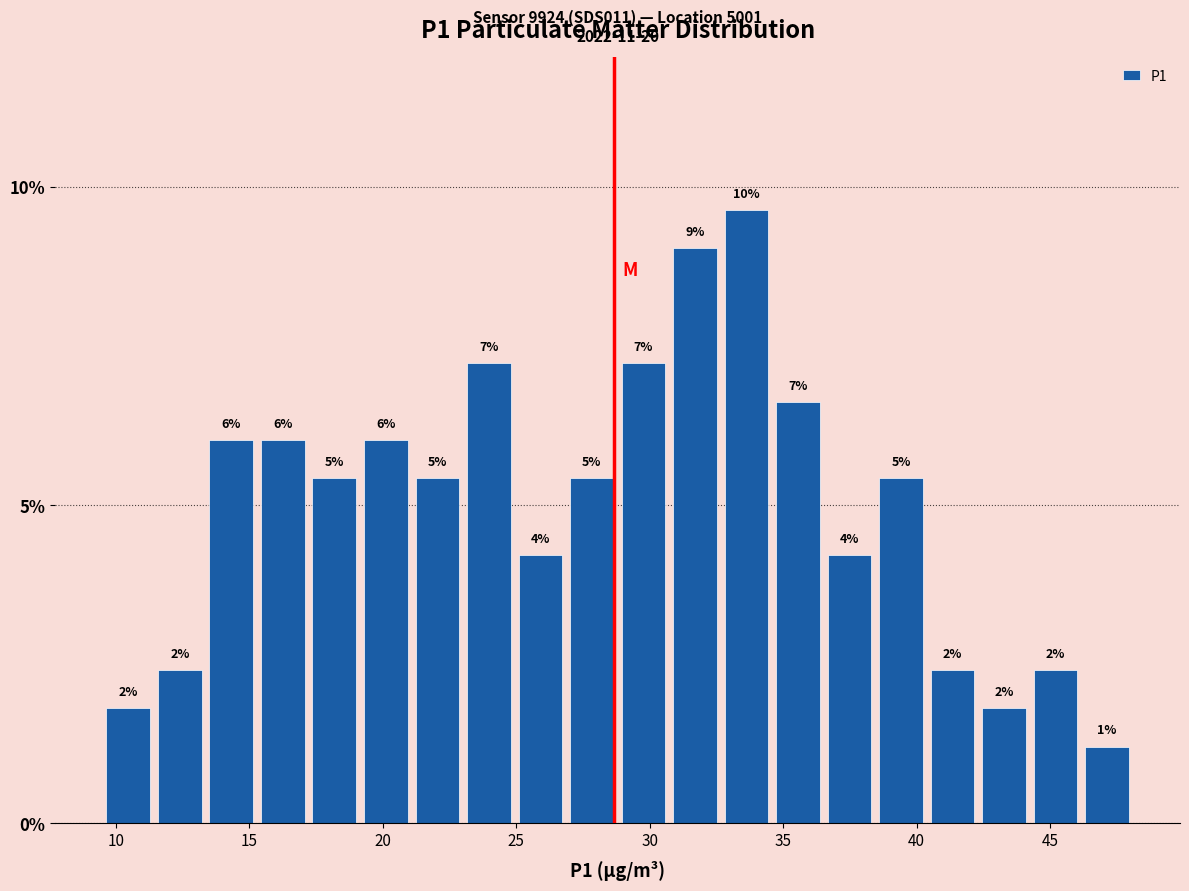

Read against the x-axis, roughly where is the centre of the tallest bar?

33.5